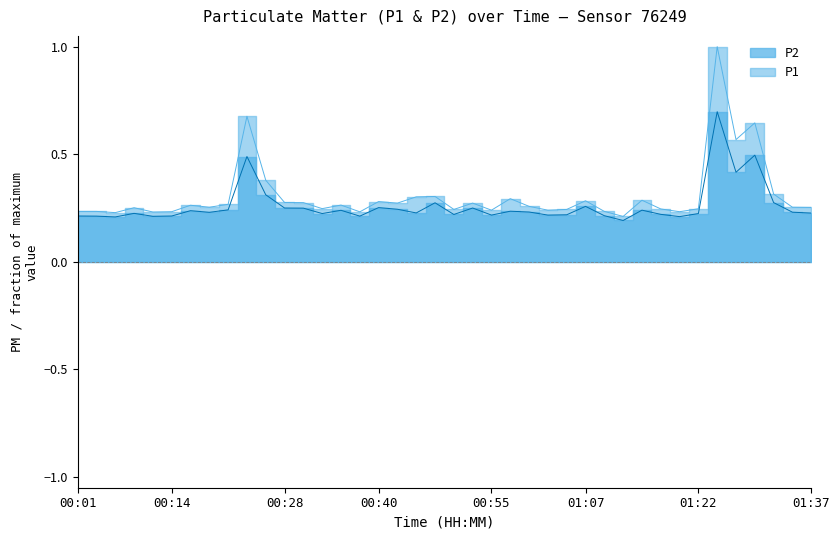

How many data points does each series have?

40